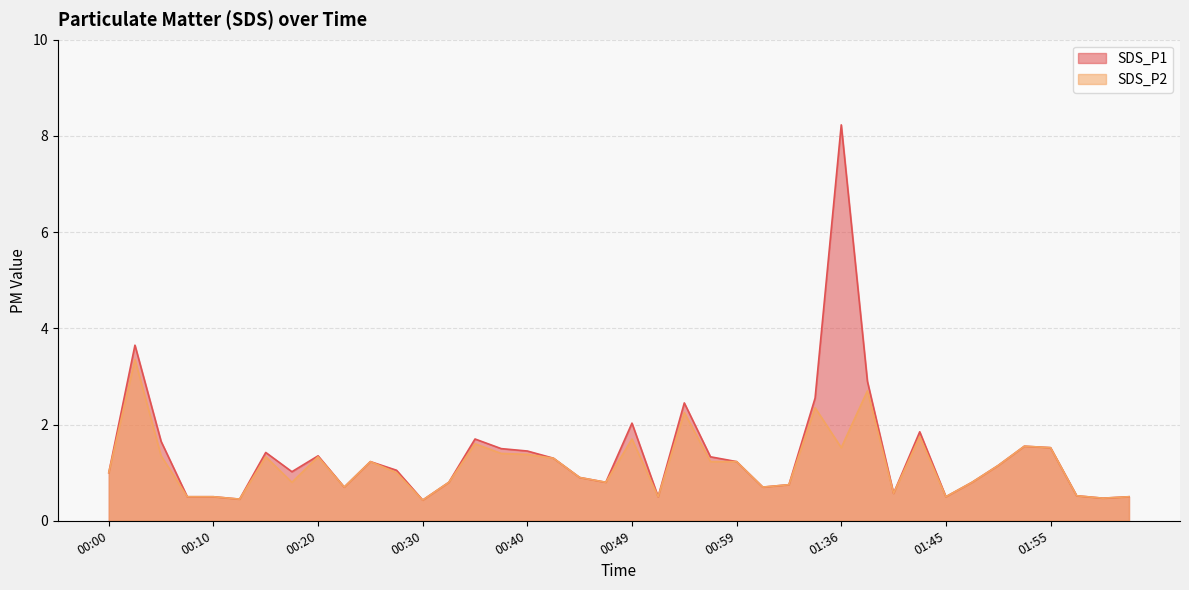

At how many categories does at least one series exceed 1?

22